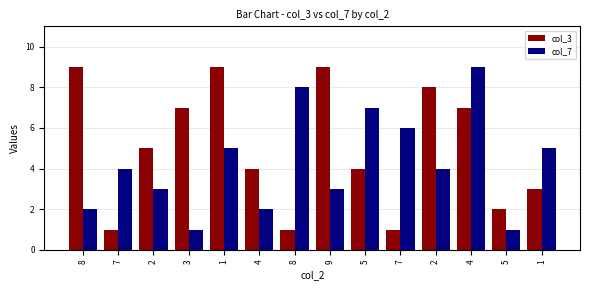

At how many categories does at least one series exceed 3?

13